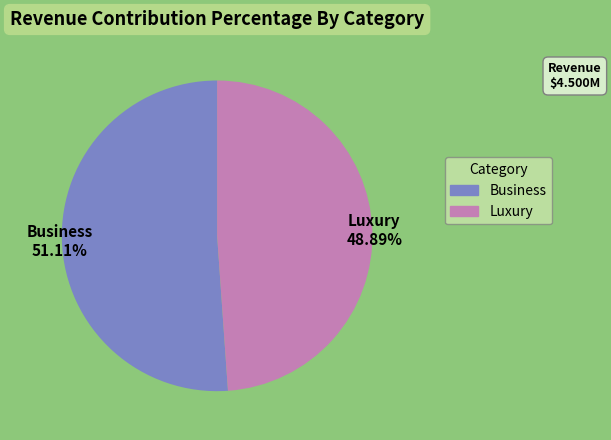

Is the sum of Business and Luxury greater than half?

Yes